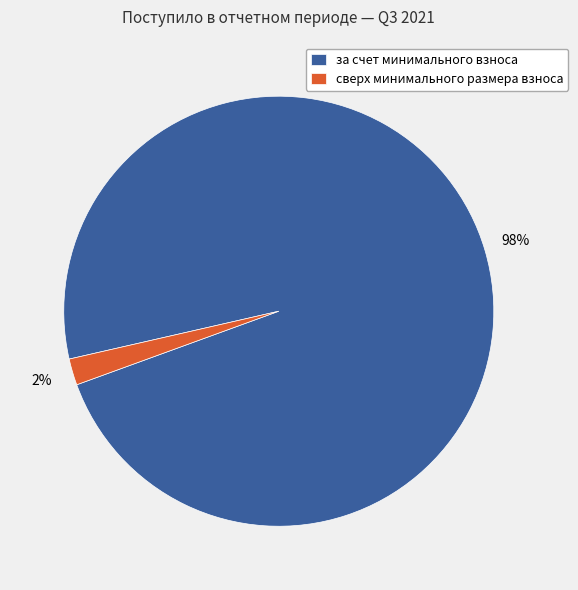

Rank the categories by value from highest to lowest.

за счет минимального взноса, сверх минимального размера взноса